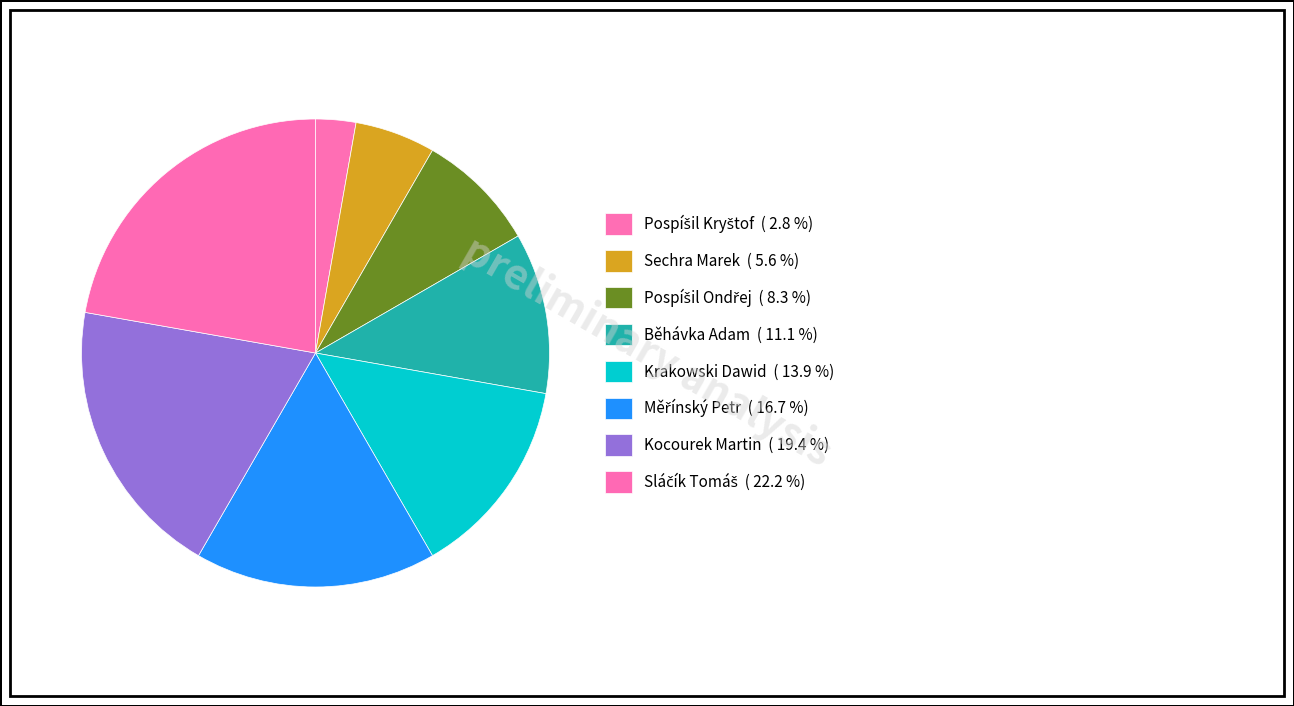

Is there a majority slice in this chart?

No